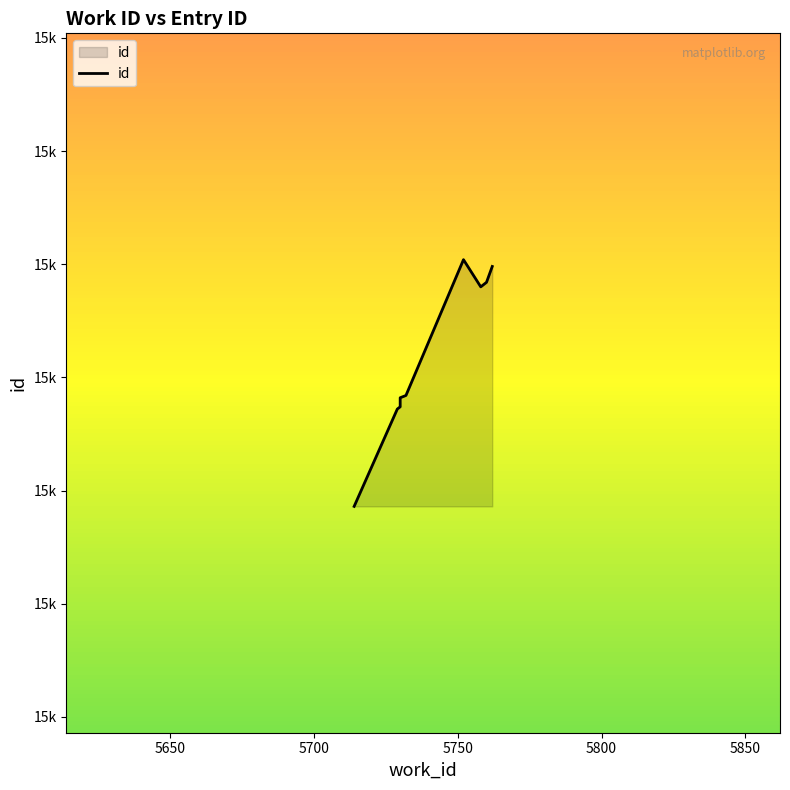

How many lines are shown in the chart?

1